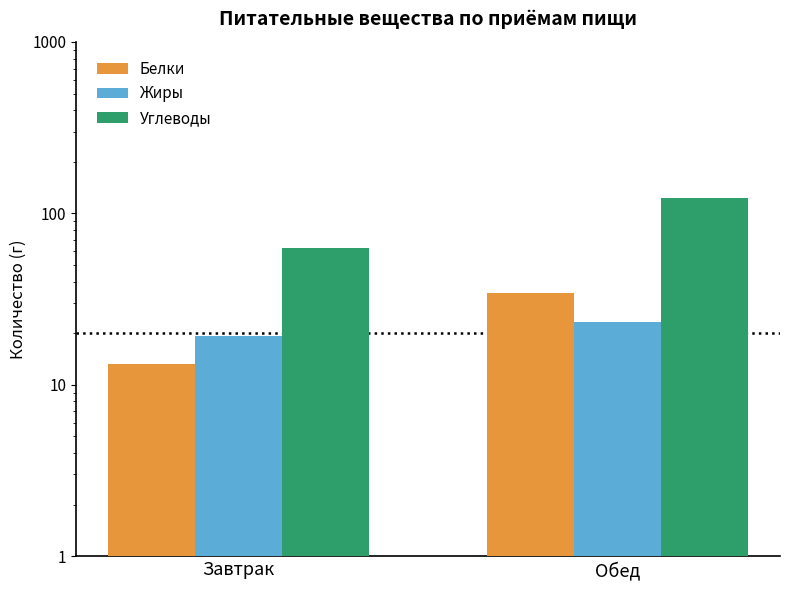

What is the average value of the Углеводы series?

93.0